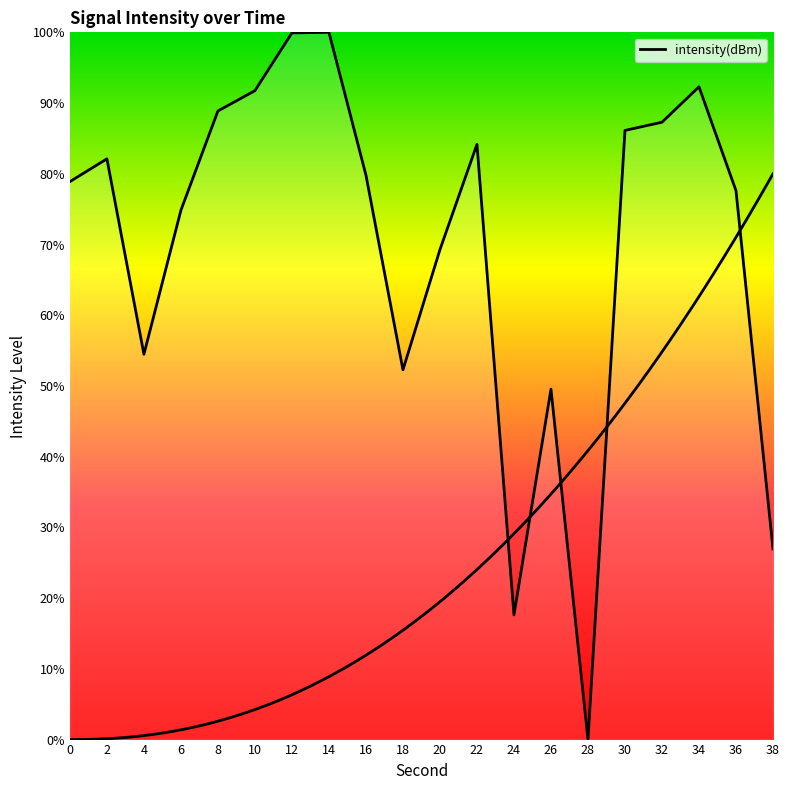

Reading left to right, what are all the values shown in this chart?

0=78.9	2=82.1	4=54.5	6=74.8	8=88.9	10=91.8	12=99.9	14=100.0	16=79.8	18=52.3	20=69.3	22=84.2	24=17.6	26=49.5	28=0.0	30=86.1	32=87.3	34=92.3	36=77.6	38=27.0